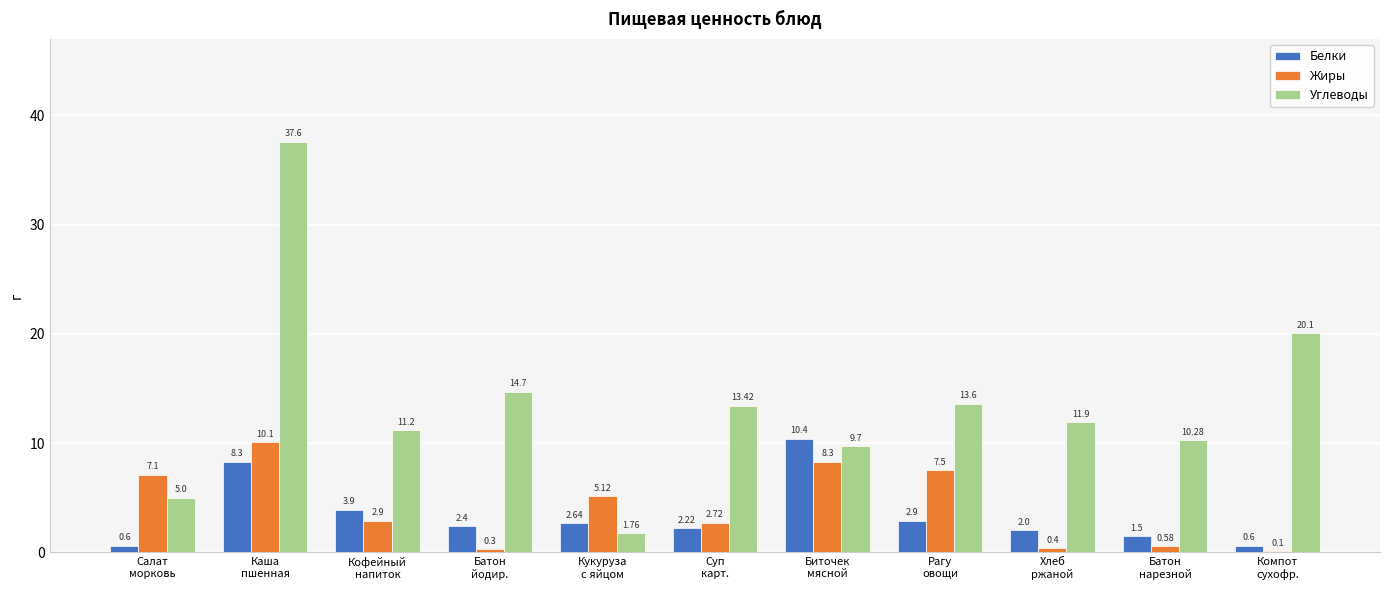

What is the approximate value of Белки at Биточек
мясной?

10.4